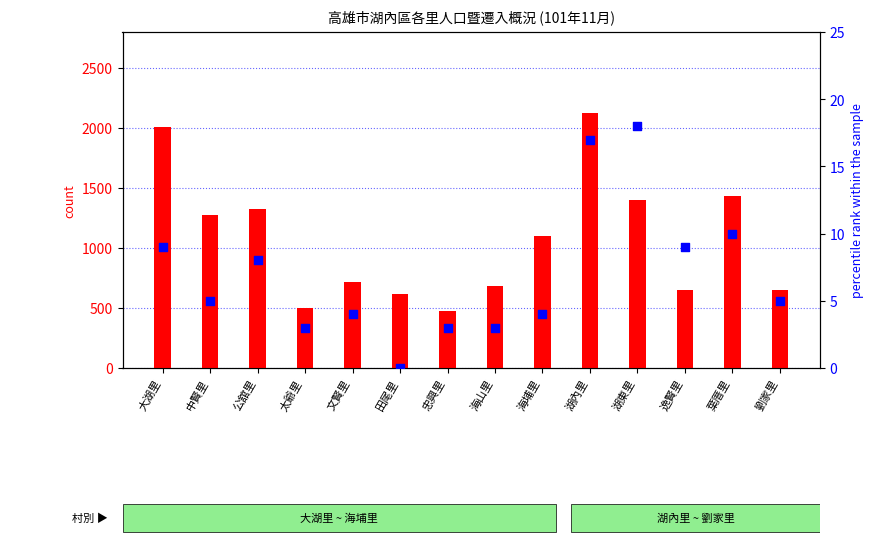

Which series contains the lowest Y value?

percentile rank within the sample